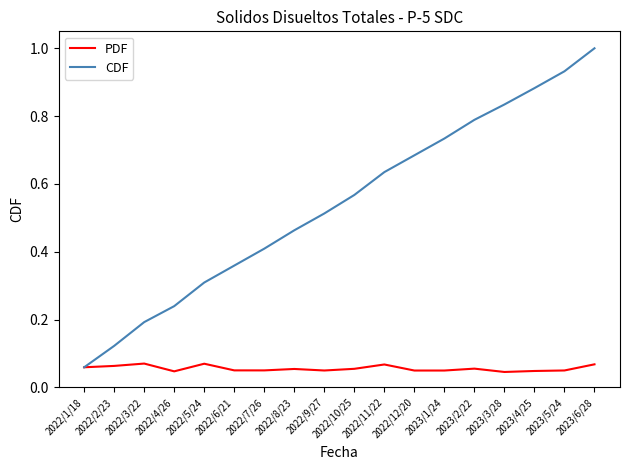

True or false: CDF has more than 0 points higher than both neighbors.

False